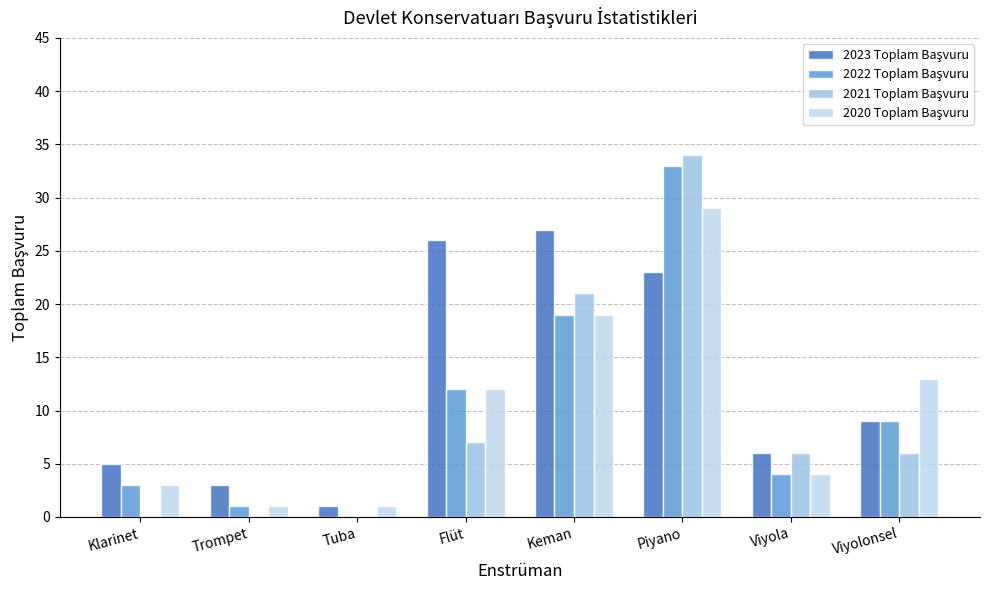

The 2023 Toplam Başvuru series shows 0 at Tuba. True or false?

False